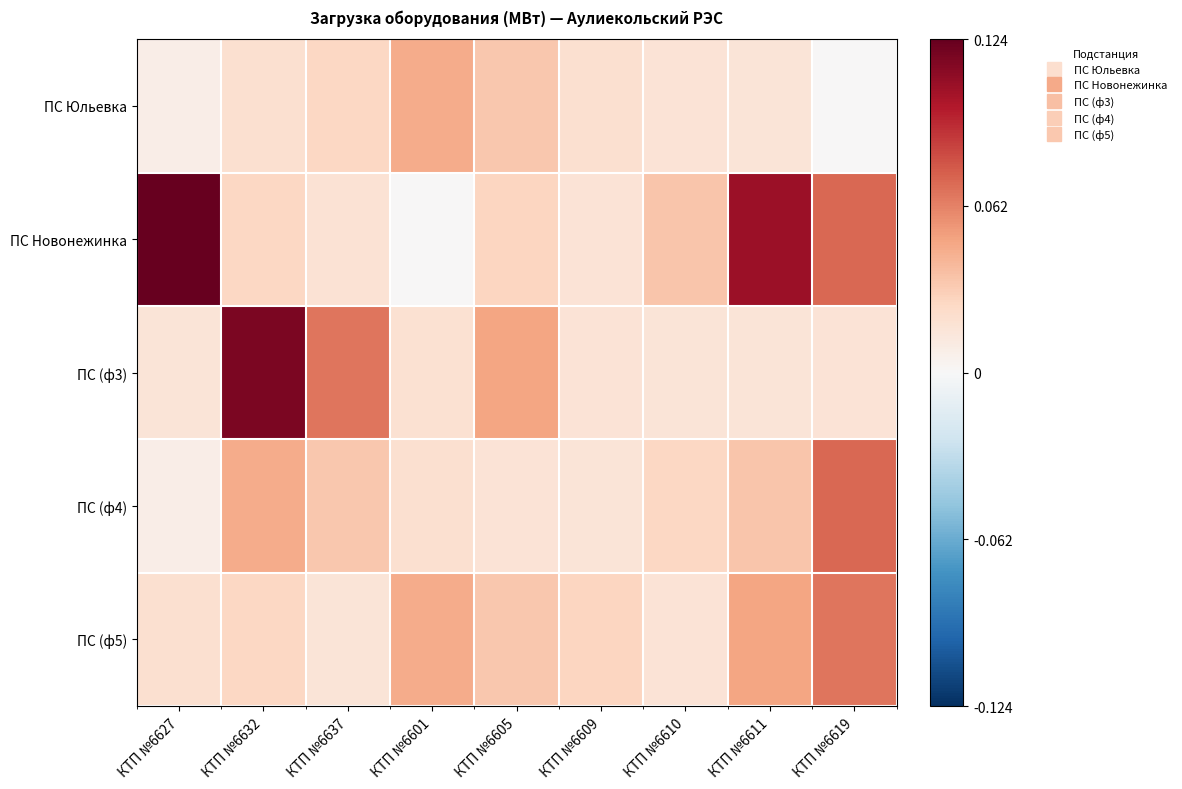

Which has a higher value, КТП №6619 or КТП №6605?

КТП №6605